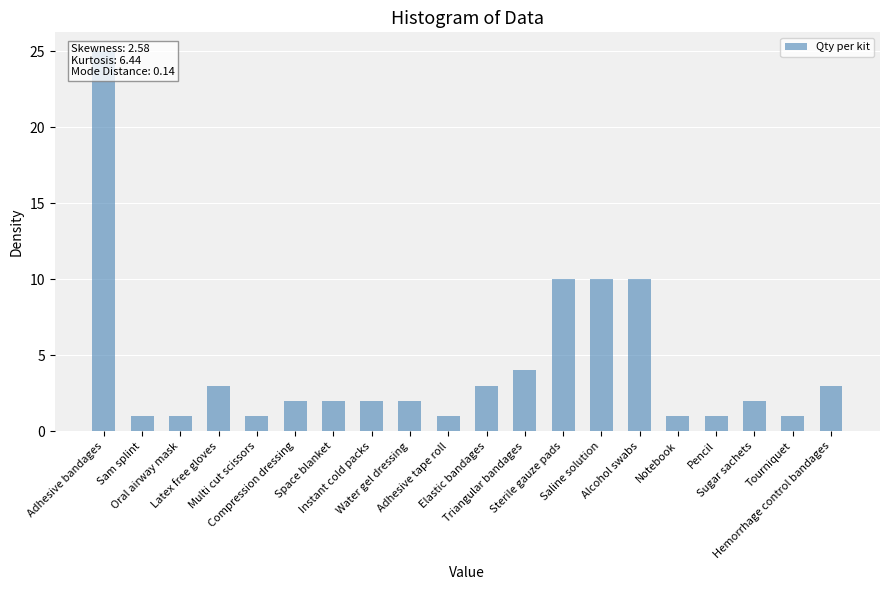

Are the bars grouped side by side (vs. stacked)?

No